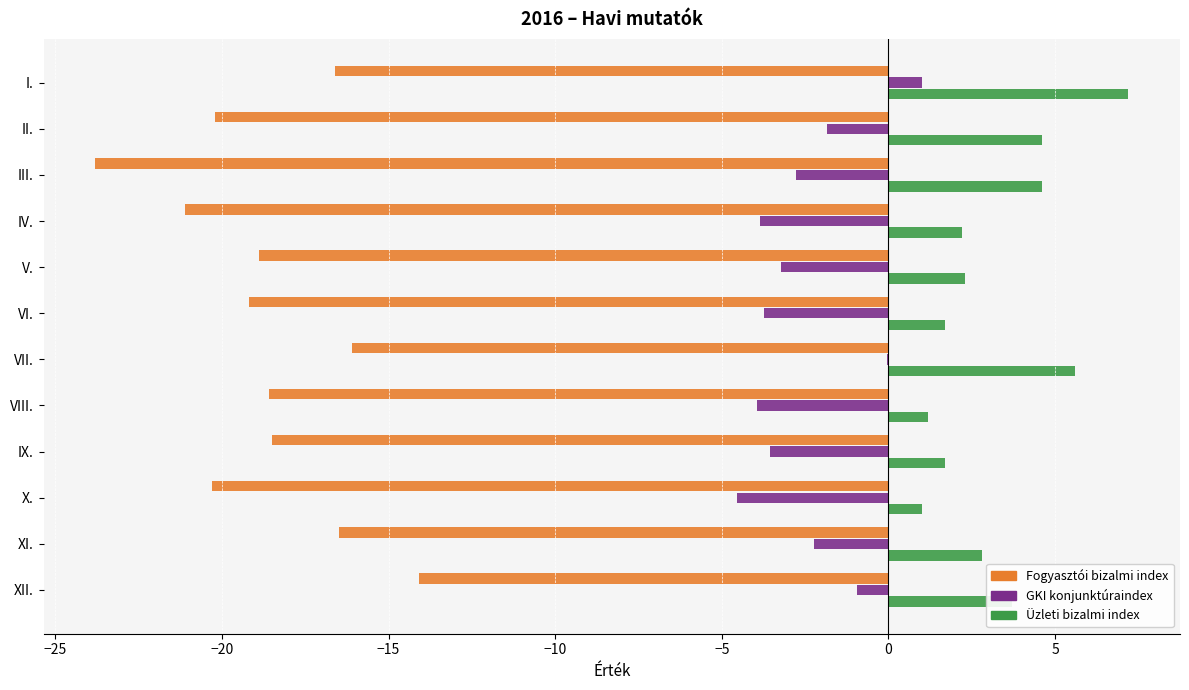

What are all the series names shown in the legend?

Fogyasztói bizalmi index, GKI konjunktúraindex, Üzleti bizalmi index